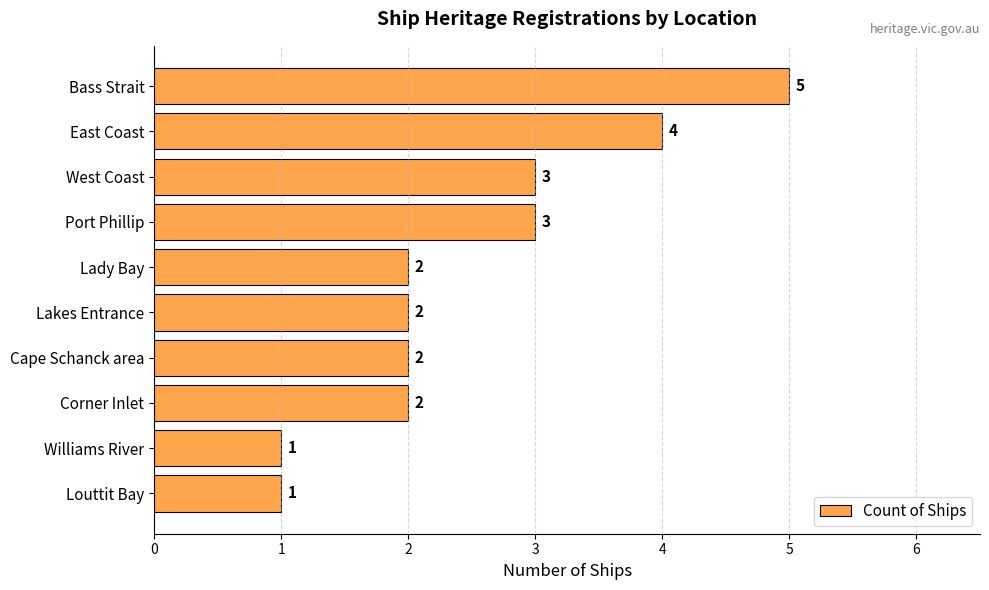

What is the label of the 10th bar from the top?

Louttit Bay